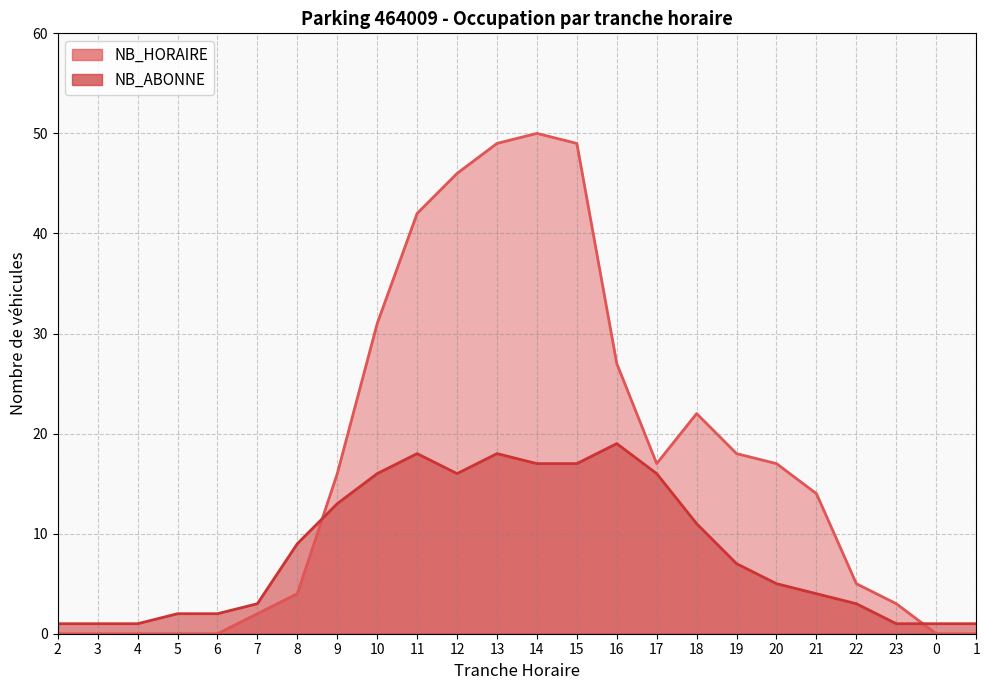

Which series has the largest total across all categories?

NB_HORAIRE